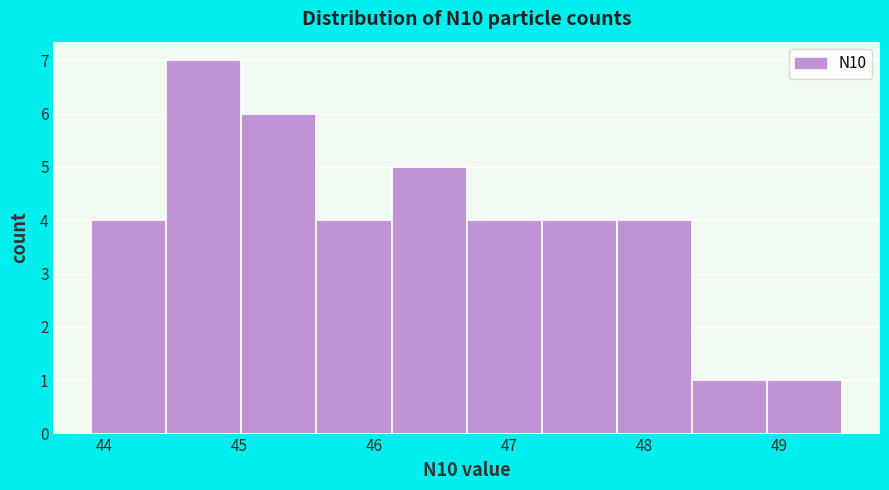

Reading left to right, transcribe this chart: for each bar, give the range it covers on the x-axis and its height. Neither the bar edges nor the heights are printed on the chart, so give them approximately, as read against the axes.

43.9 to 44.5: 4
44.5 to 45.0: 7
45.0 to 45.6: 6
45.6 to 46.1: 4
46.1 to 46.7: 5
46.7 to 47.2: 4
47.2 to 47.8: 4
47.8 to 48.4: 4
48.4 to 48.9: 1
48.9 to 49.5: 1